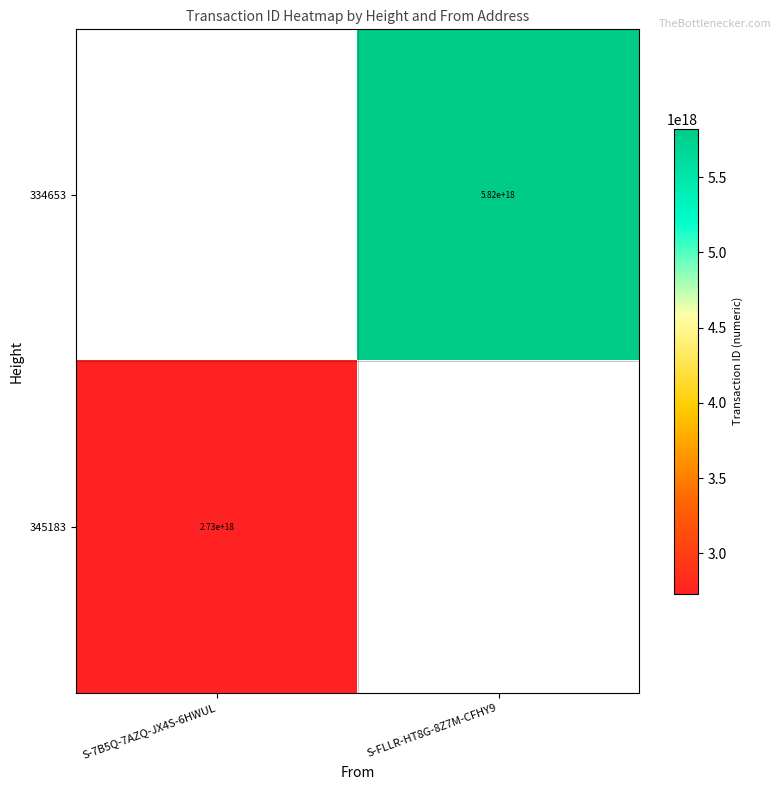

Is it true that 334653 equals 1816028418745982208 at S-FLLR-HT8G-8Z7M-CFHY9?

False